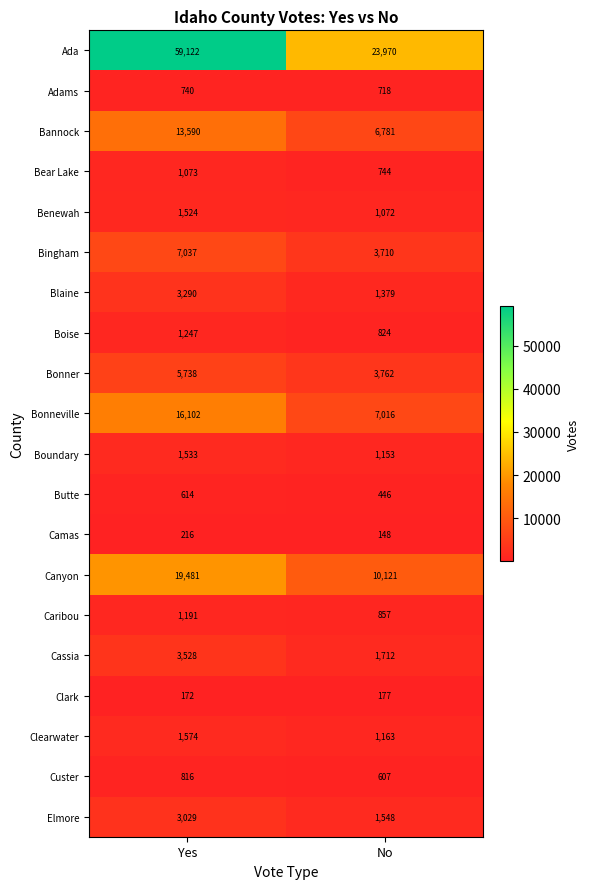

What is the sum of all Custer values?

1423